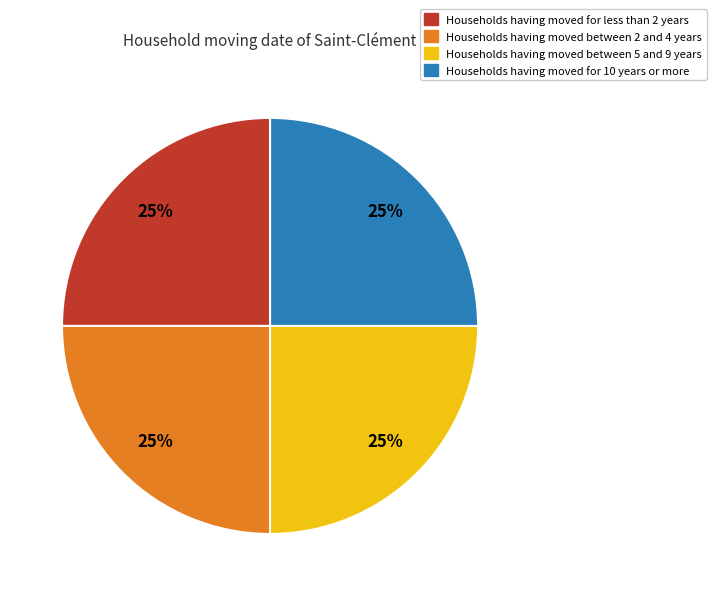

Is there a majority slice in this chart?

No